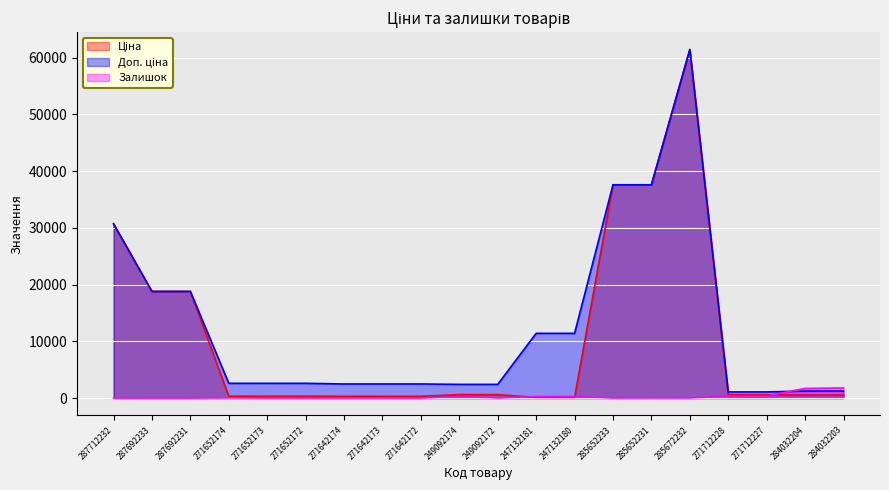

Does the chart display data point markers on the line(s)?

No